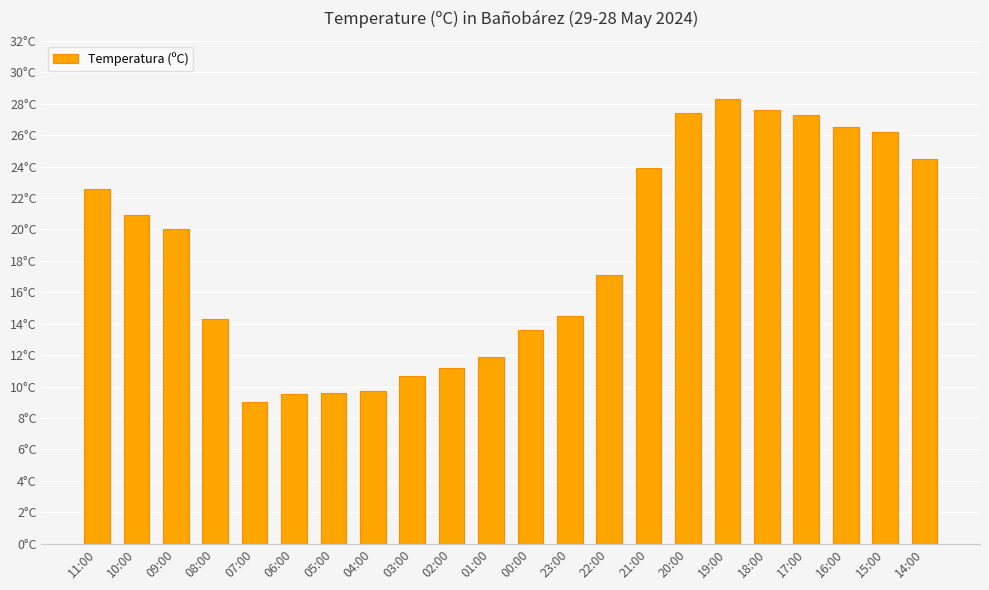

Are the bars horizontal?

No